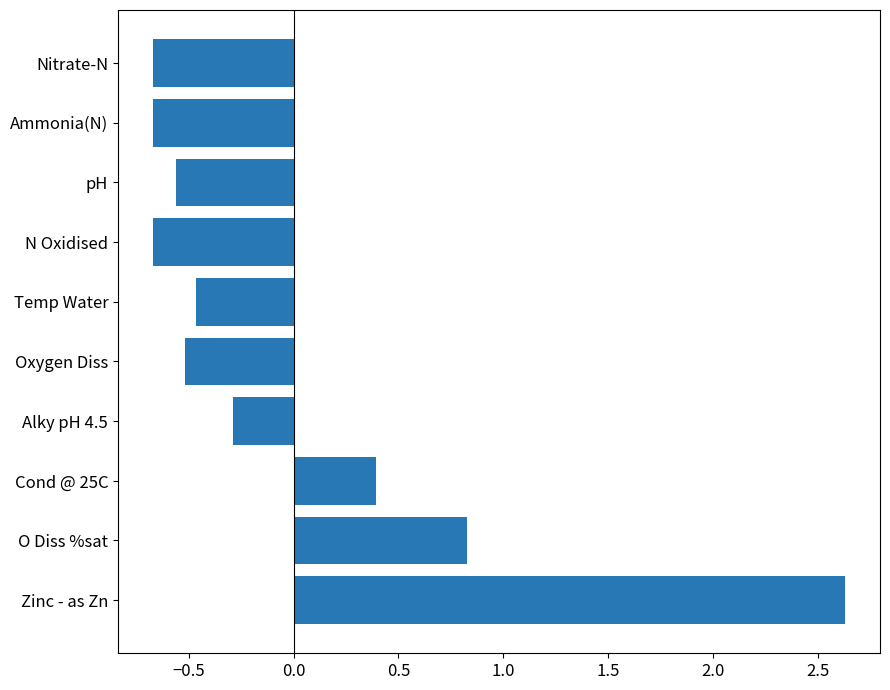

What is the smallest value displayed?

-0.7